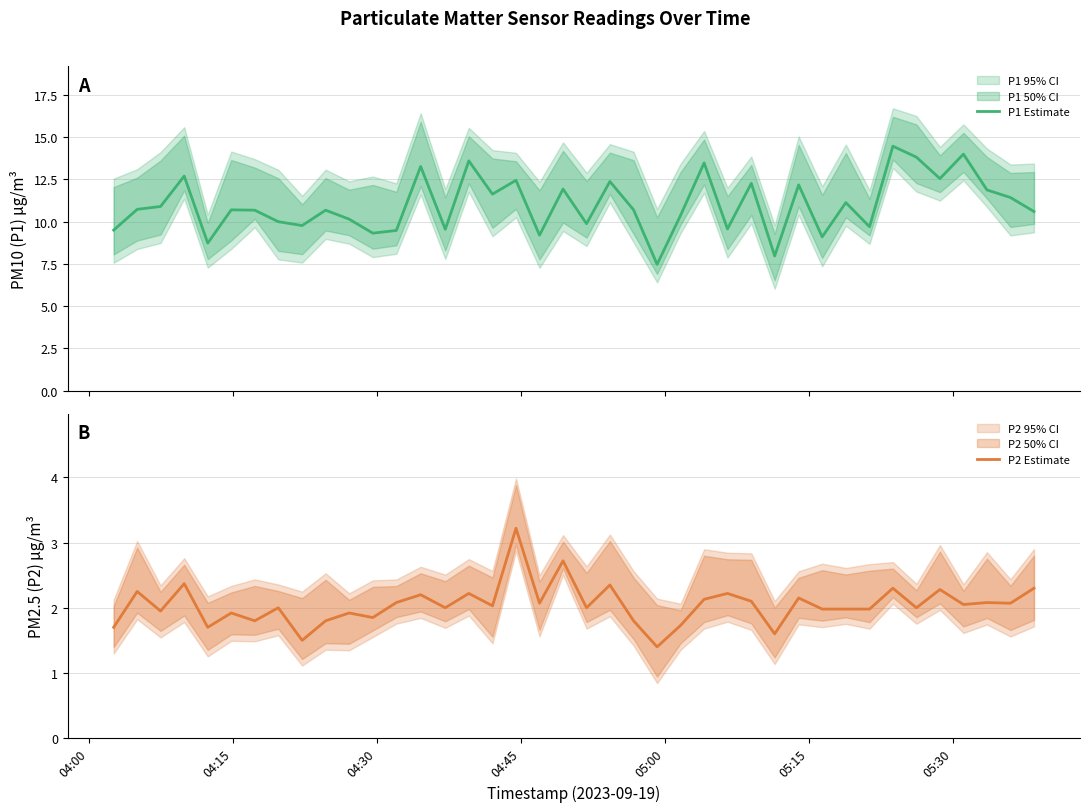

What is the value of the P2 Estimate point at the 37th from the left?

2.0